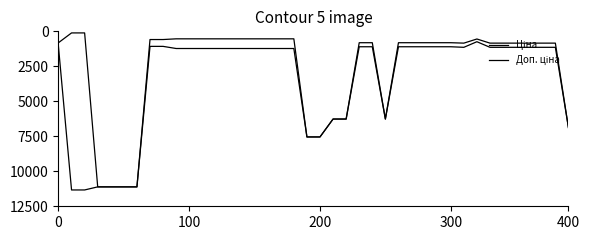

How many distinct data groups are displayed?

2